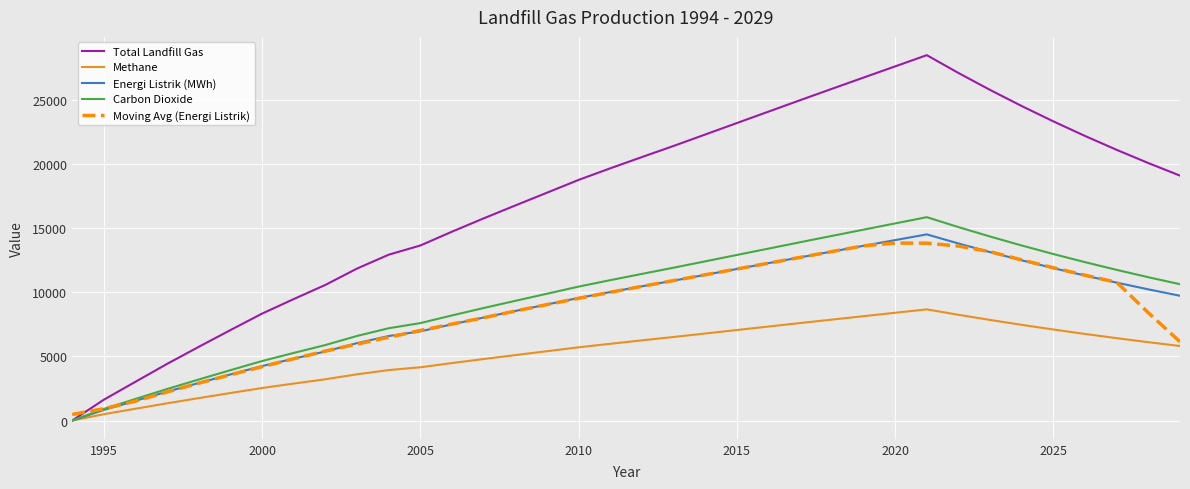

Which series has the largest range (max minus min)?

Total Landfill Gas